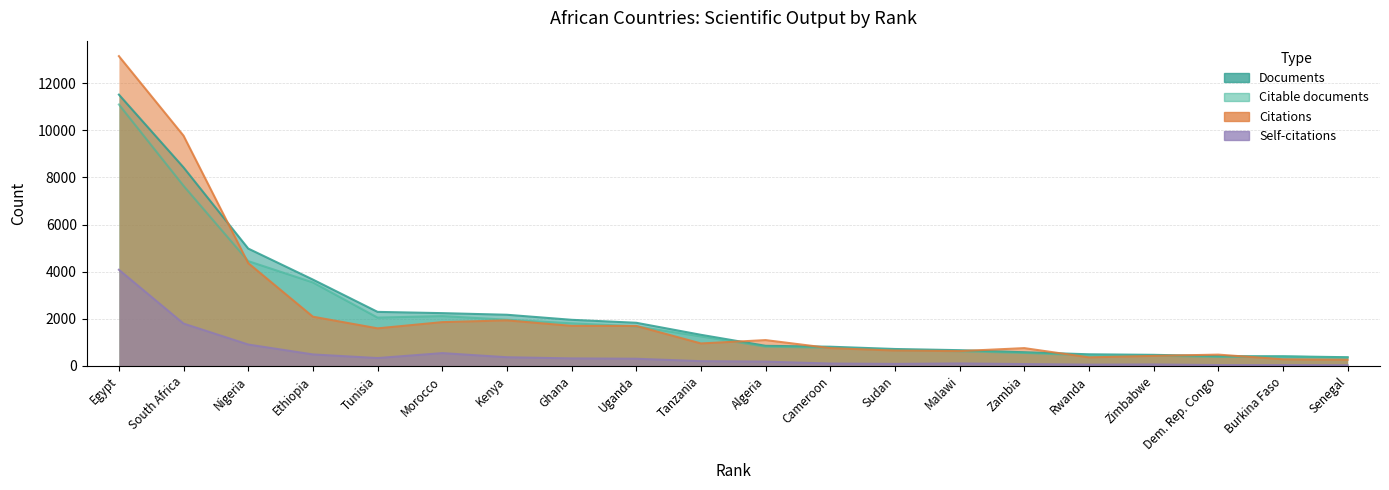

What is the sum of the Citable documents values at Algeria and Dem. Rep. Congo?

1194